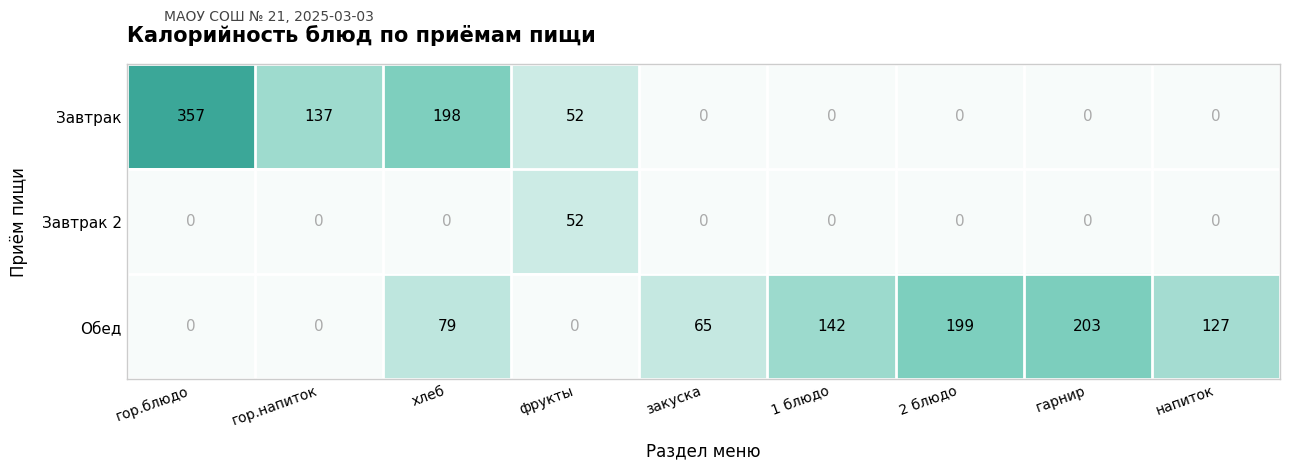

True or false: Завтрак 2 has a value of 31 at гарнир.

False